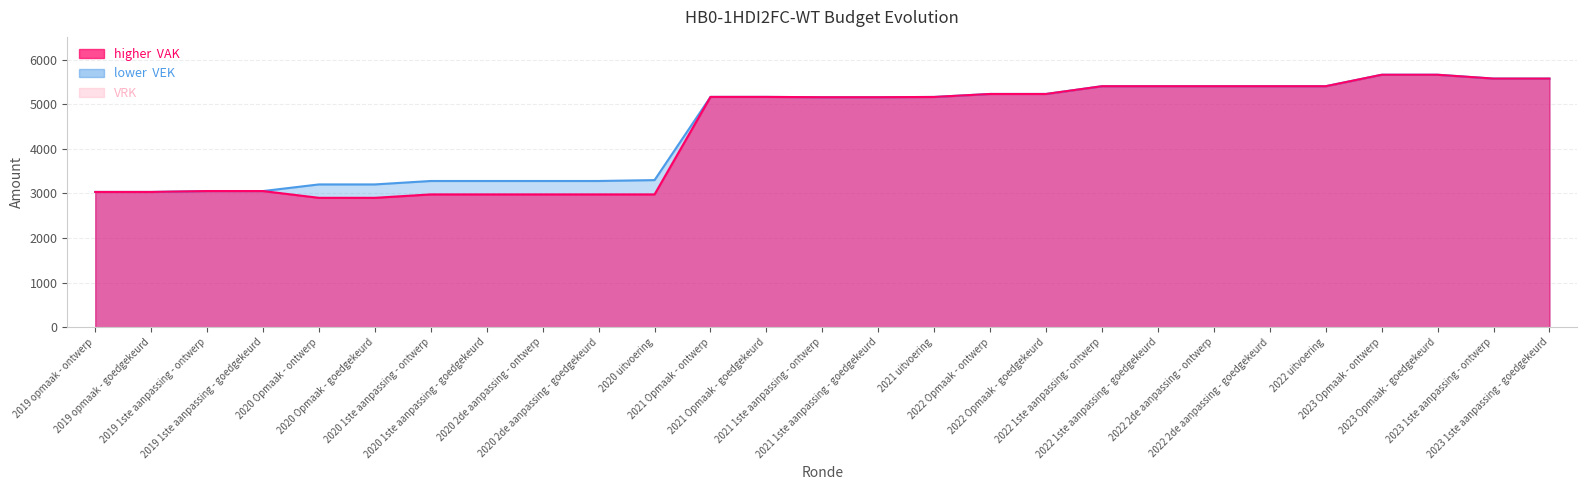

Is it true that VAK equals 7480 at 2021 1ste aanpassing - ontwerp?

False